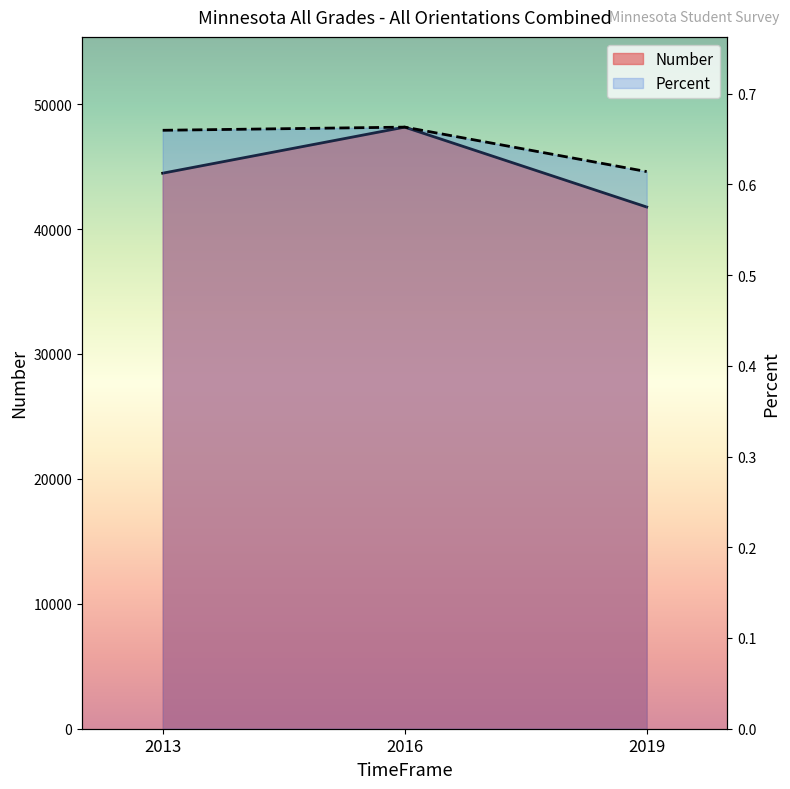

Is the value of Number at 2013 greater than the value of Percent at 2013?

Yes